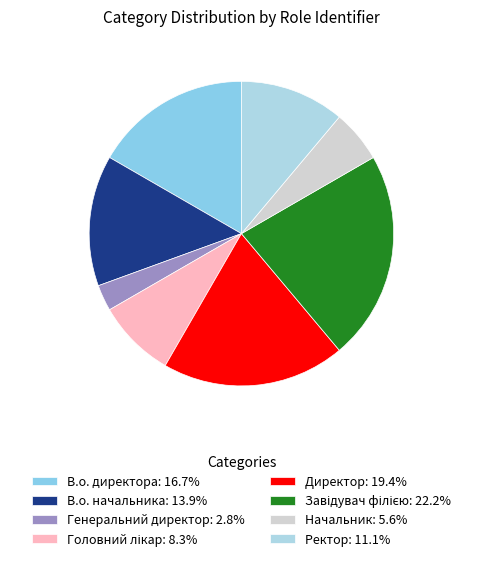

Does any single category account for the majority?

No